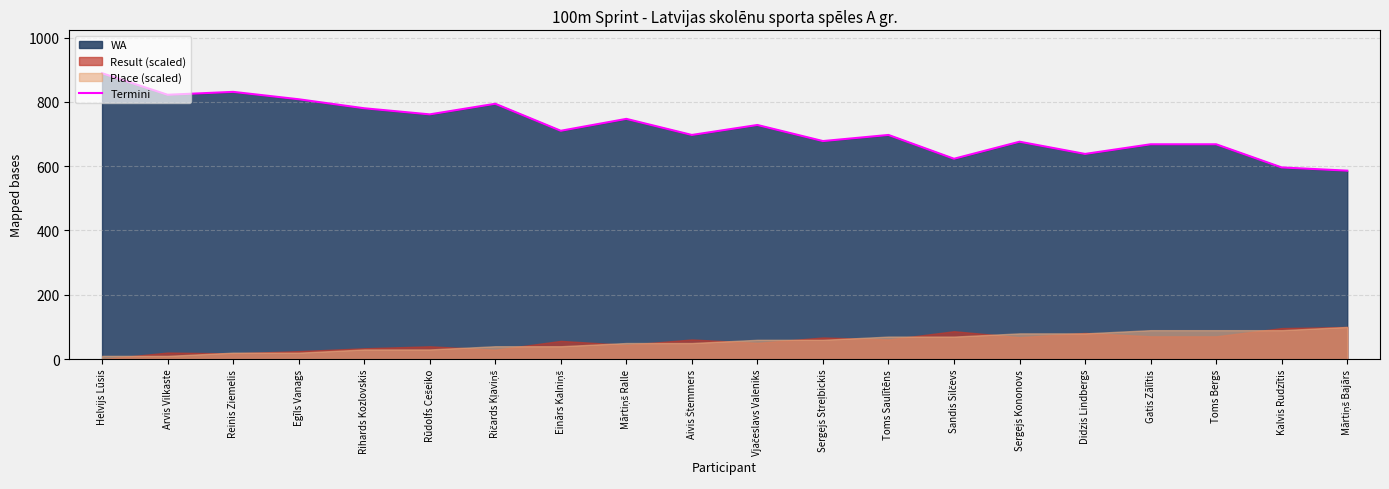

Which category has the highest value across all series?

Helvijs Lūsis